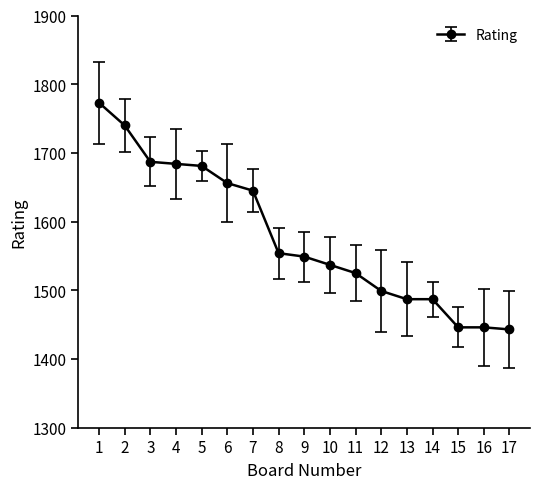

True or false: the data has more than 1 interior local peaks.

False